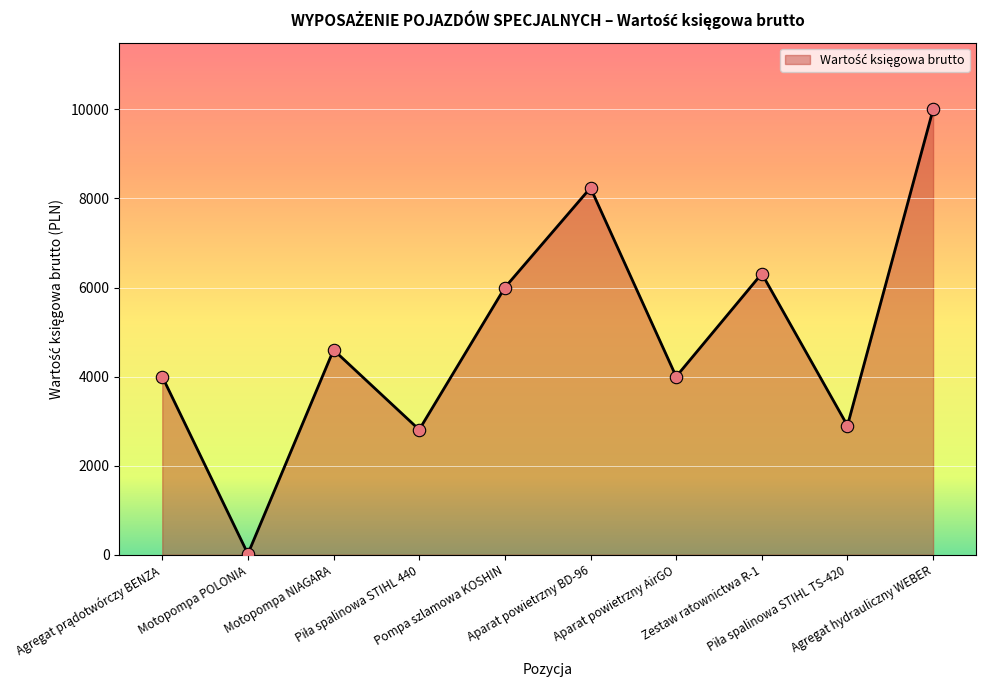

Approximately how many times larger is the value at Agregat hydrauliczny WEBER compared to Aparat powietrzny AirGO?

2.5